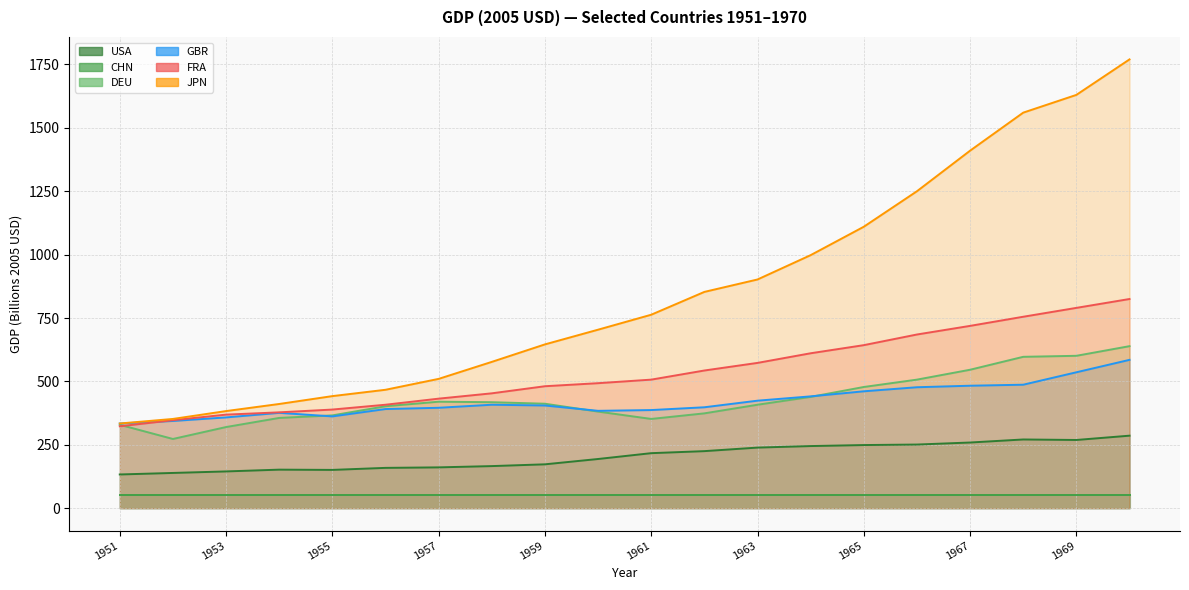

At which label is FRA closest to 574?

1963